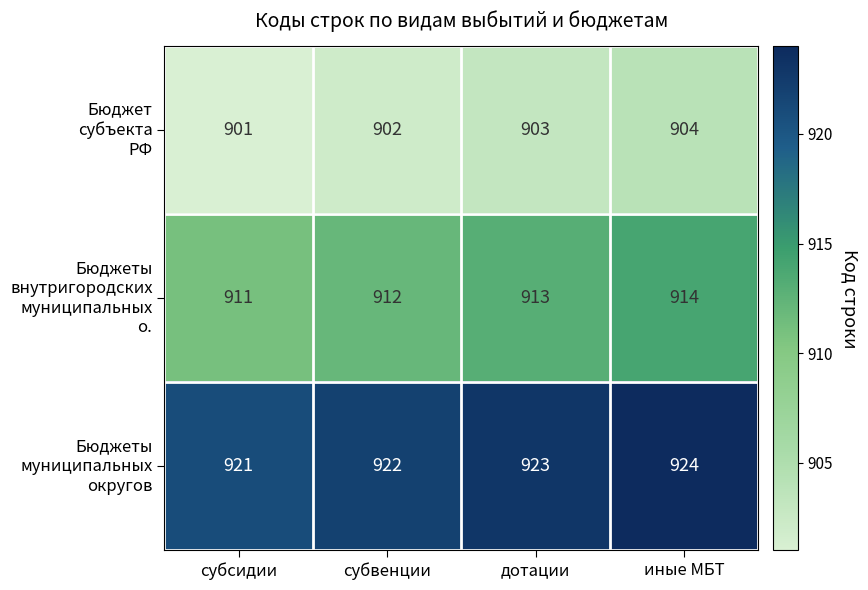

At which category is the sum across all series the highest?

иные МБТ